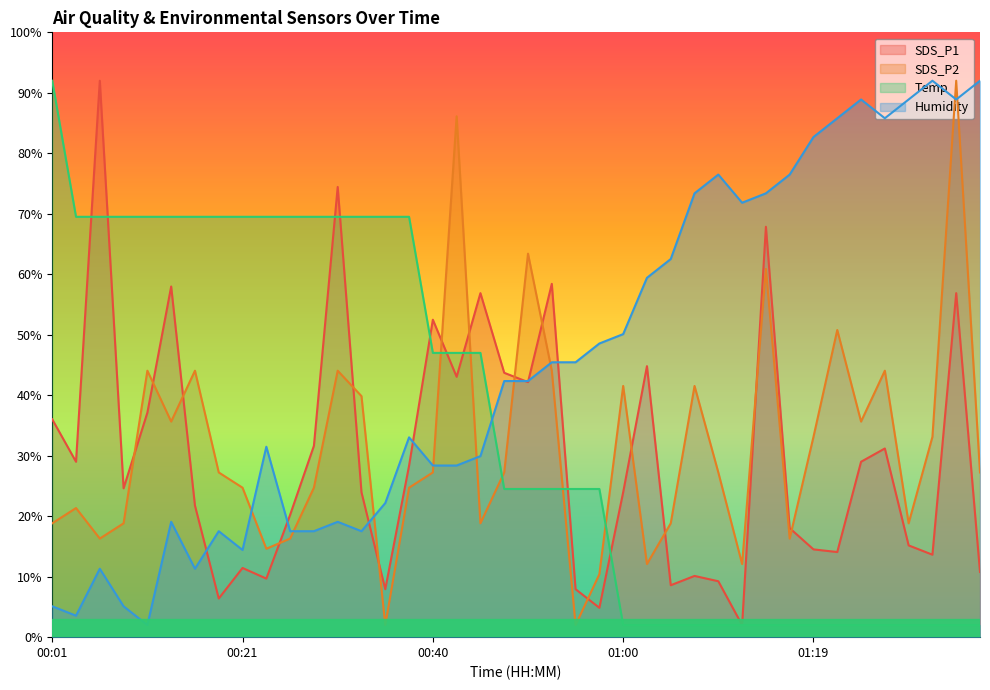

What is the total value across all series at 00:06?

189.1